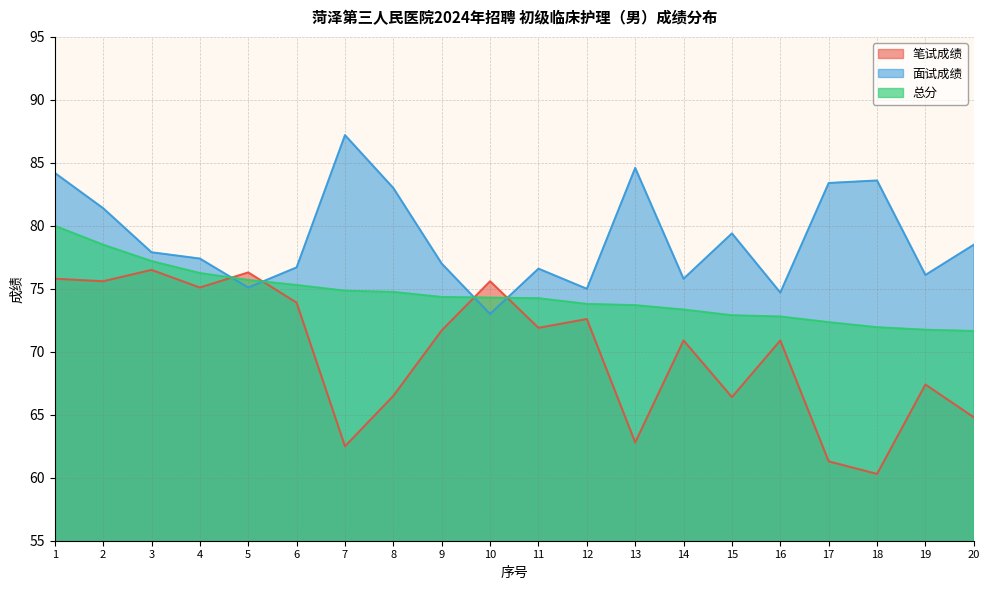

Reading left to right, transcribe all the data shown in this chart.

笔试成绩: 1=75.8	2=75.6	3=76.5	4=75.1	5=76.3	6=73.9	7=62.5	8=66.5	9=71.7	10=75.6	11=71.9	12=72.6	13=62.8	14=70.9	15=66.4	16=70.9	17=61.3	18=60.3	19=67.4	20=64.8
面试成绩: 1=84.2	2=81.4	3=77.9	4=77.4	5=75.1	6=76.7	7=87.2	8=83.0	9=77.0	10=73.0	11=76.6	12=75.0	13=84.6	14=75.8	15=79.4	16=74.7	17=83.4	18=83.6	19=76.1	20=78.5
总分: 1=80.0	2=78.5	3=77.2	4=76.2	5=75.7	6=75.3	7=74.8	8=74.8	9=74.3	10=74.3	11=74.2	12=73.8	13=73.7	14=73.3	15=72.9	16=72.8	17=72.3	18=72.0	19=71.8	20=71.7